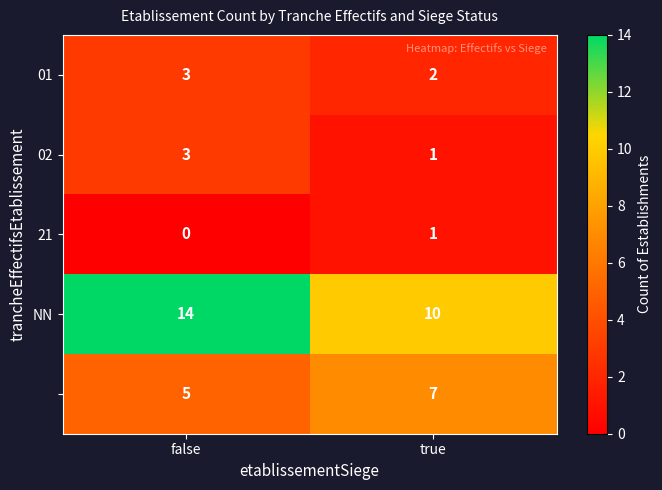

What is the maximum value shown in the chart?

14